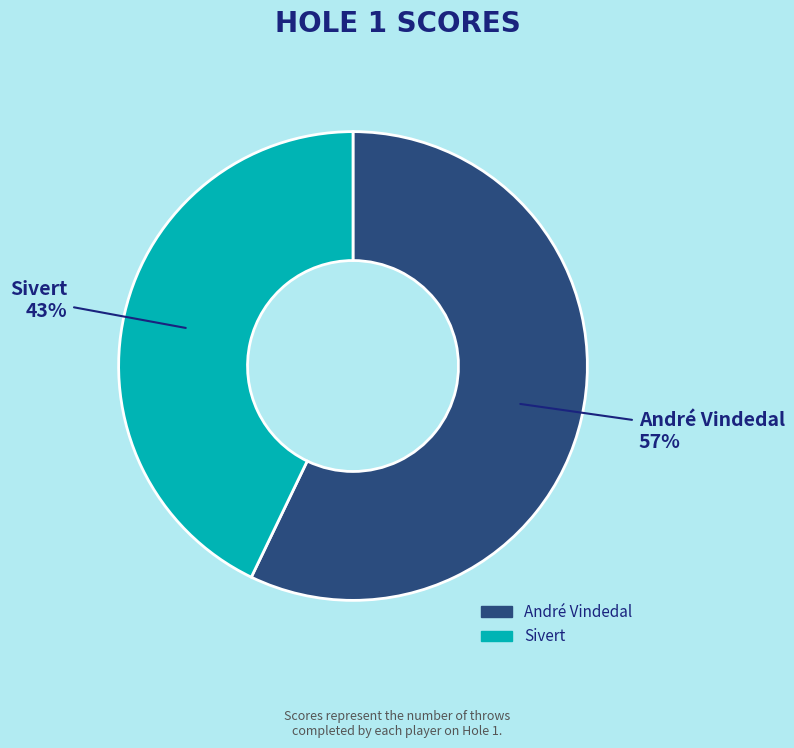

Does Sivert account for over 50% of the chart?

No